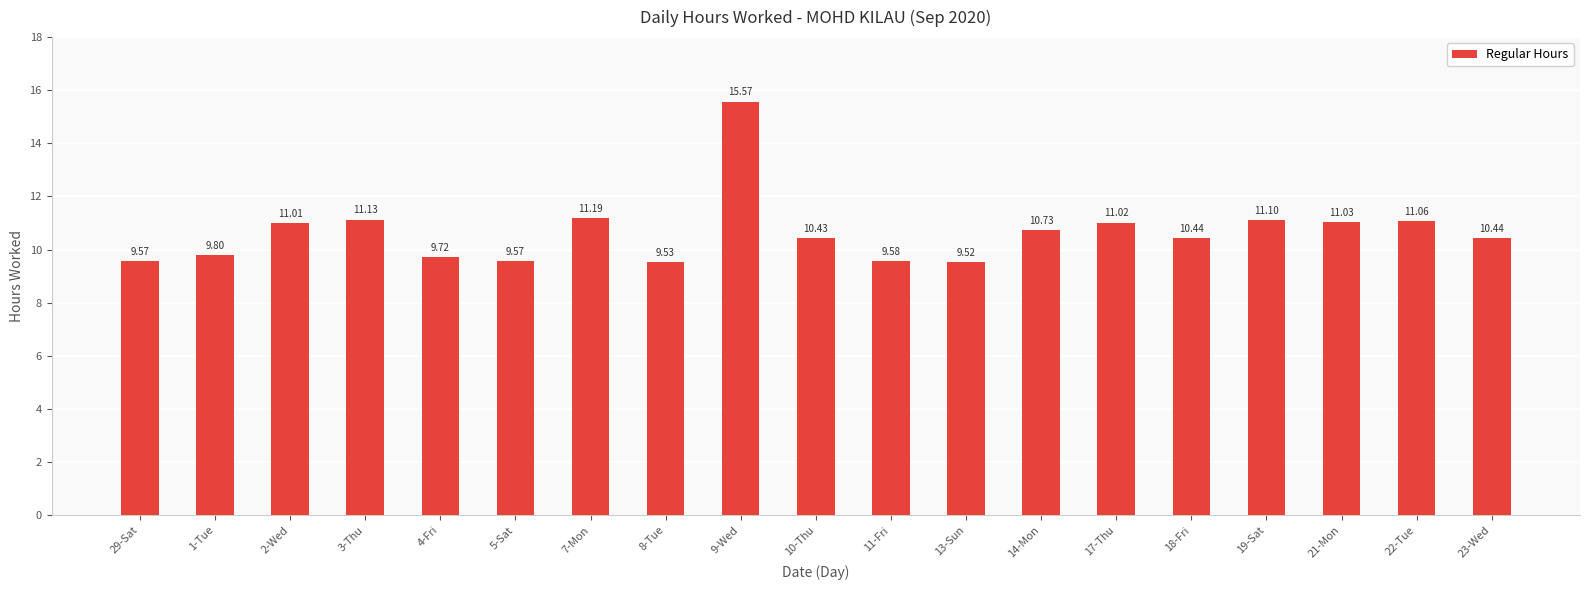

Approximately how many times larger is the value at 1-Tue compared to 5-Sat?

1.0